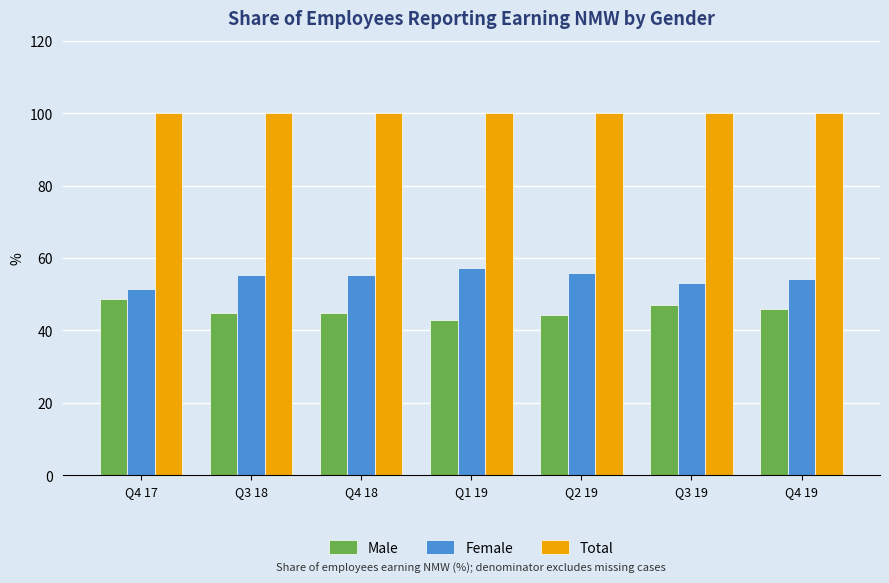

What is the difference between the maximum and minimum values in the Male series?

5.7